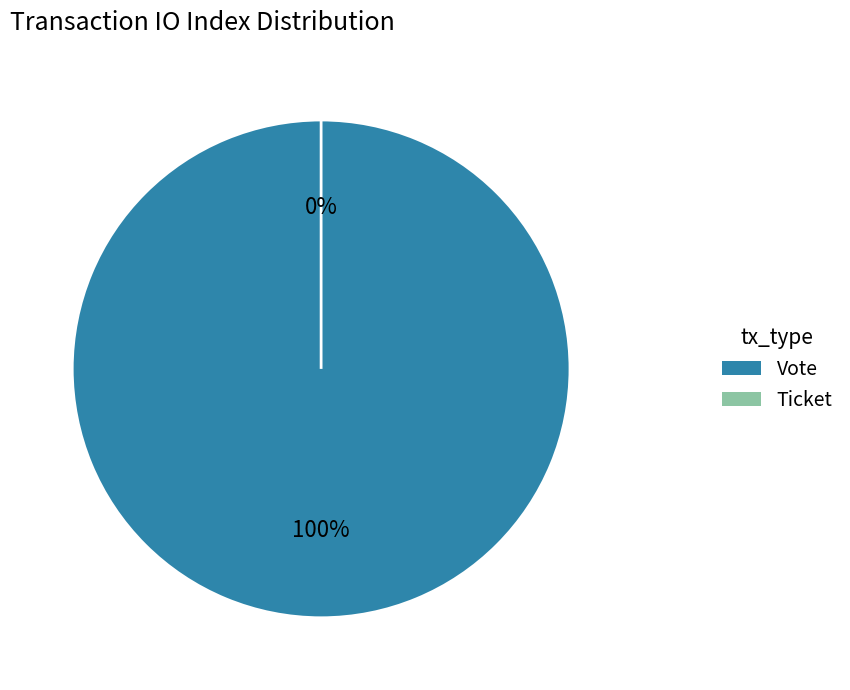

What is the largest slice in the pie chart?

Vote (io_index=1)